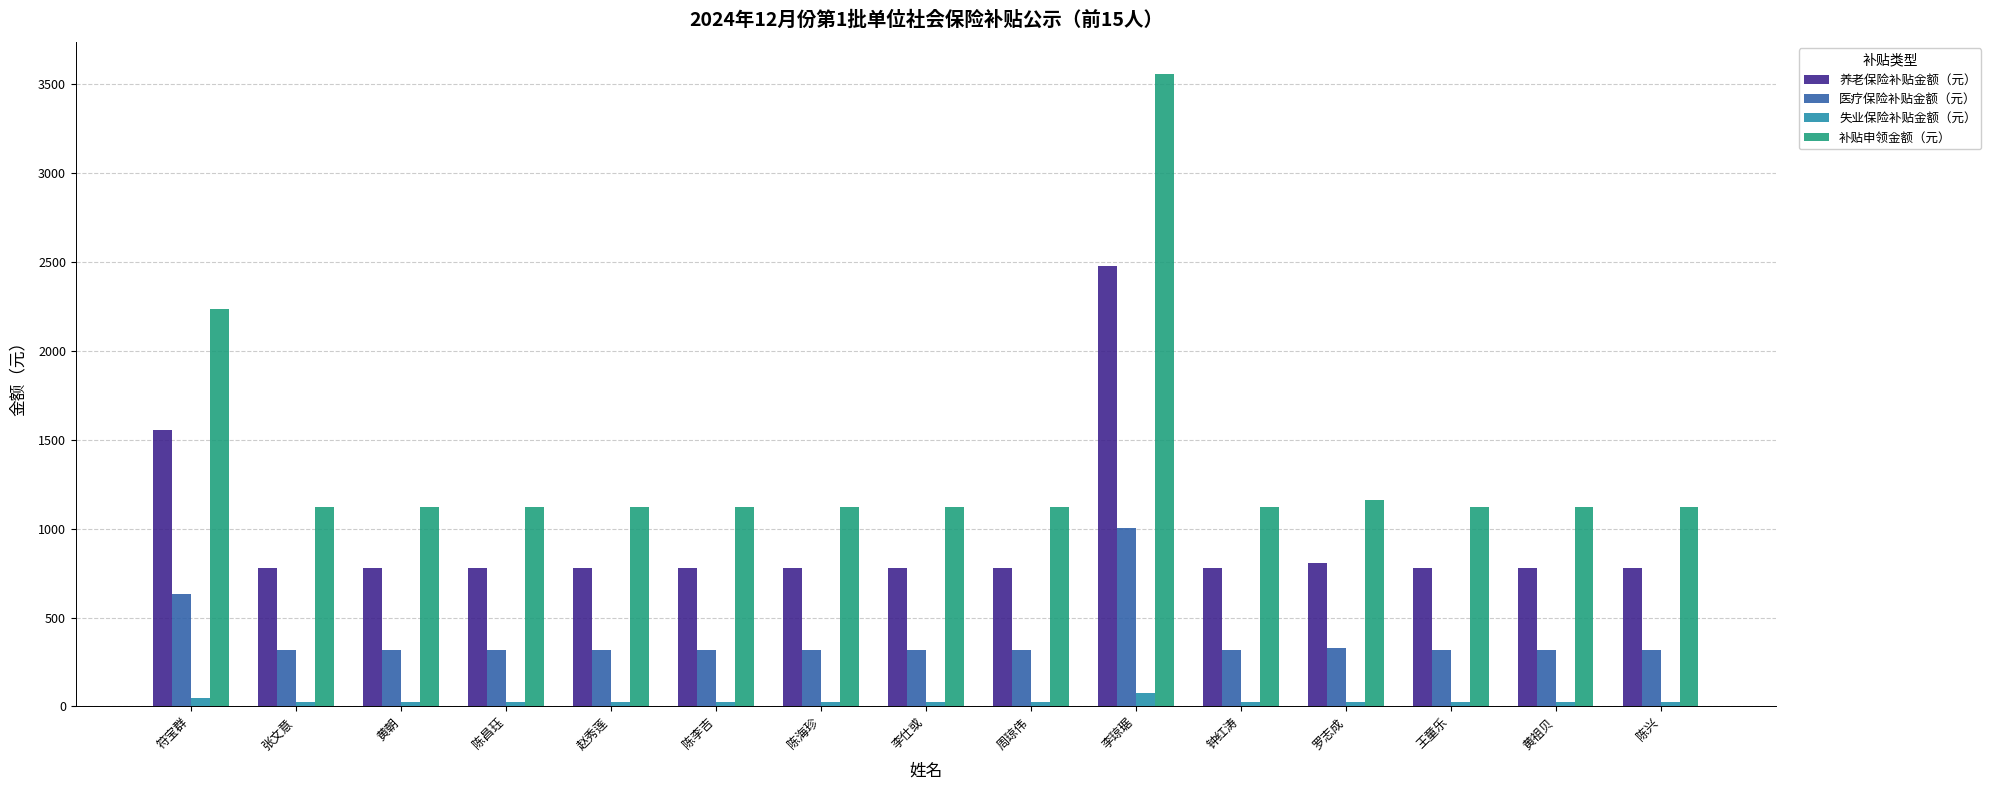

At which label is 补贴申领金额（元） closest to 2339?

符宝群